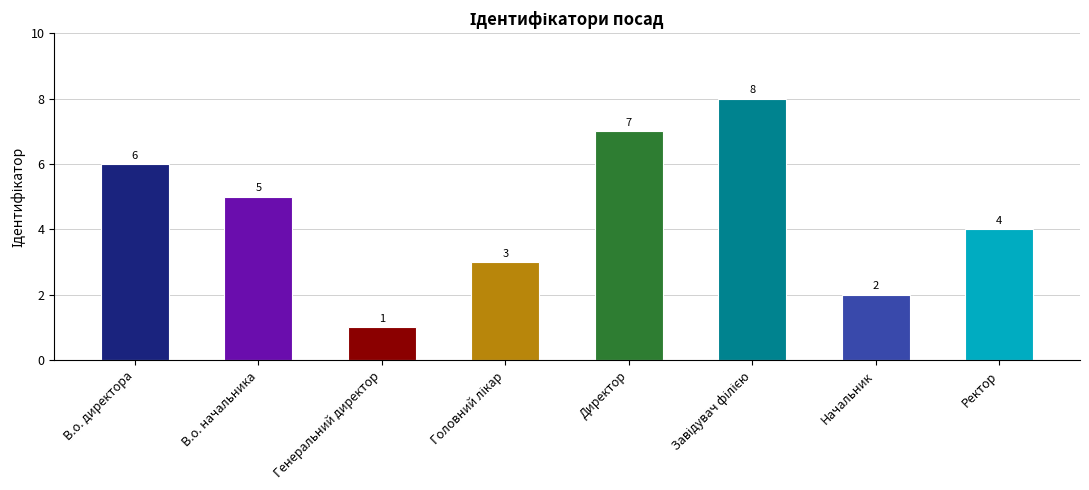

At which label does the data first exceed 5?

В.о. директора